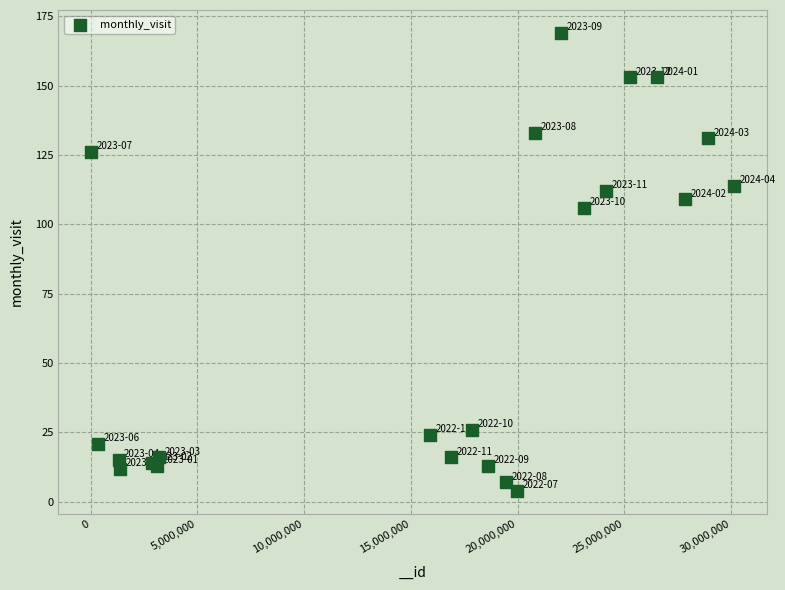

What Y value in the scatter plot is closest to 86?

106